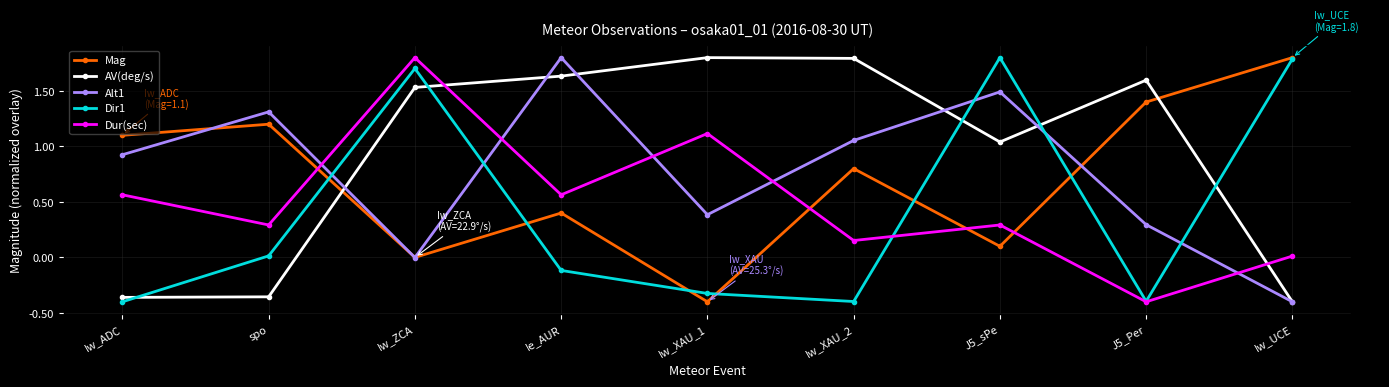

Which category has the lowest value in the AV(deg/s) series?

Iw_UCE